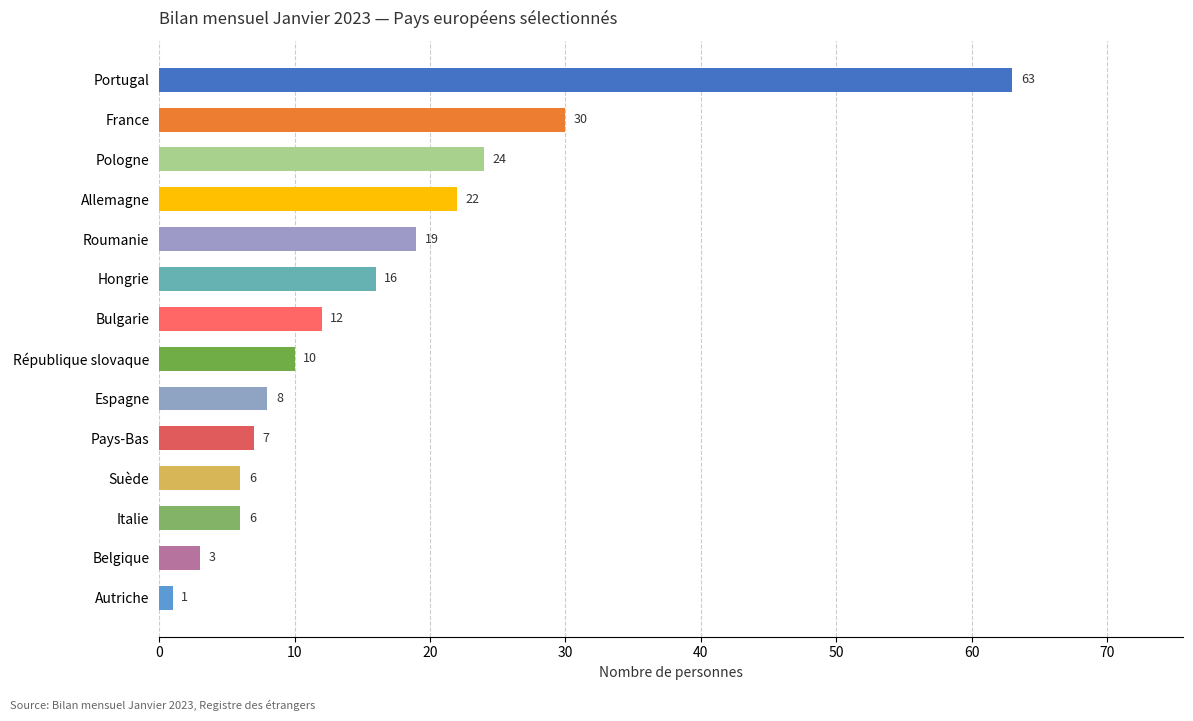

What is the difference between the second highest and second lowest values?

27